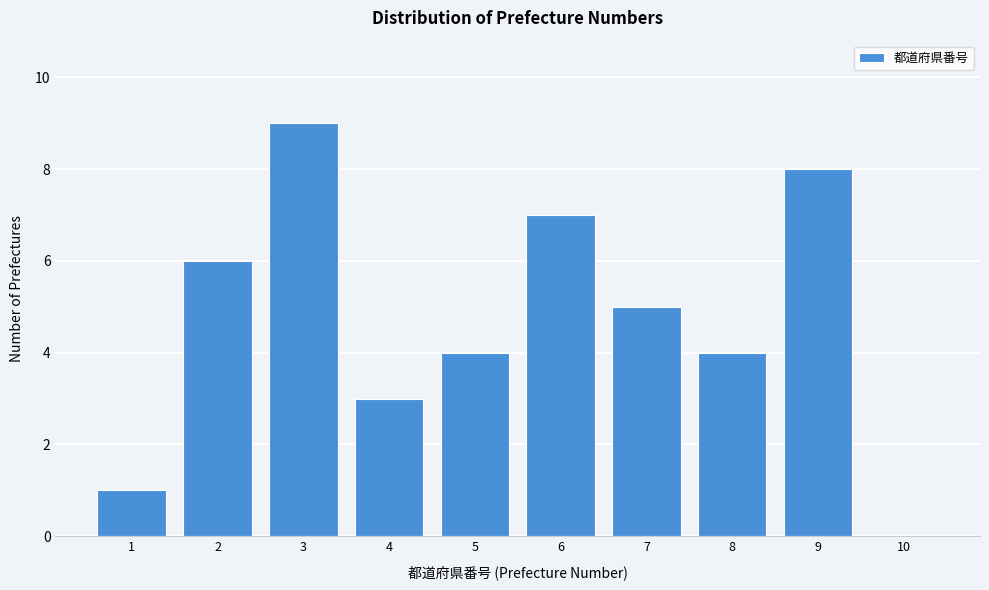

Reading right to left, list all the values displayed in this chart.

10=0	9=8	8=4	7=5	6=7	5=4	4=3	3=9	2=6	1=1